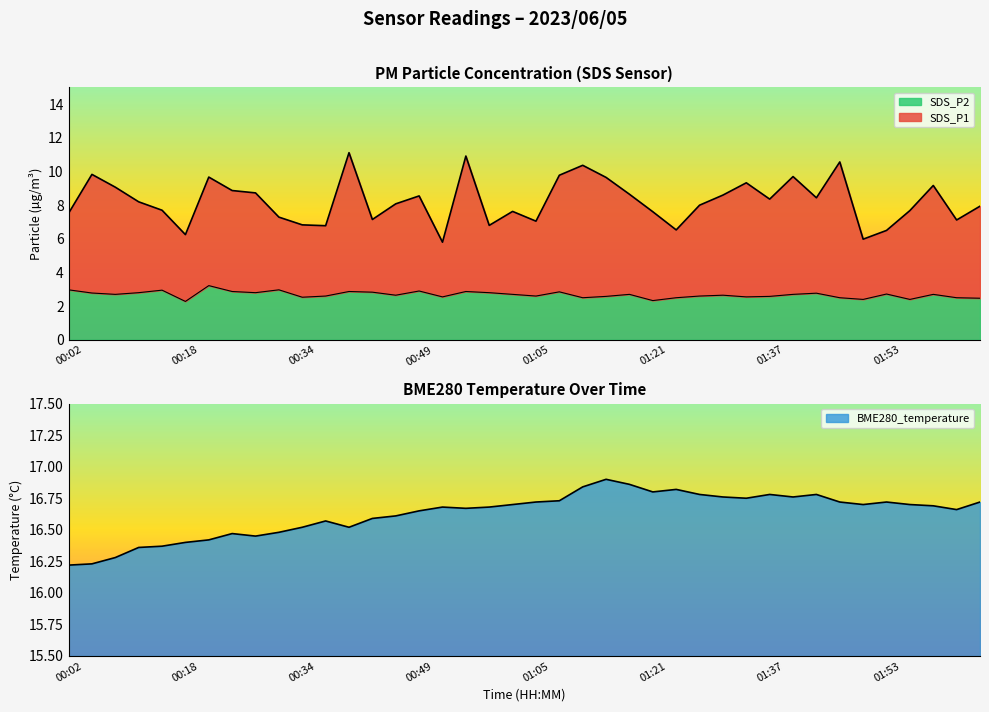

Which series has the largest total across all categories?

BME280_temperature